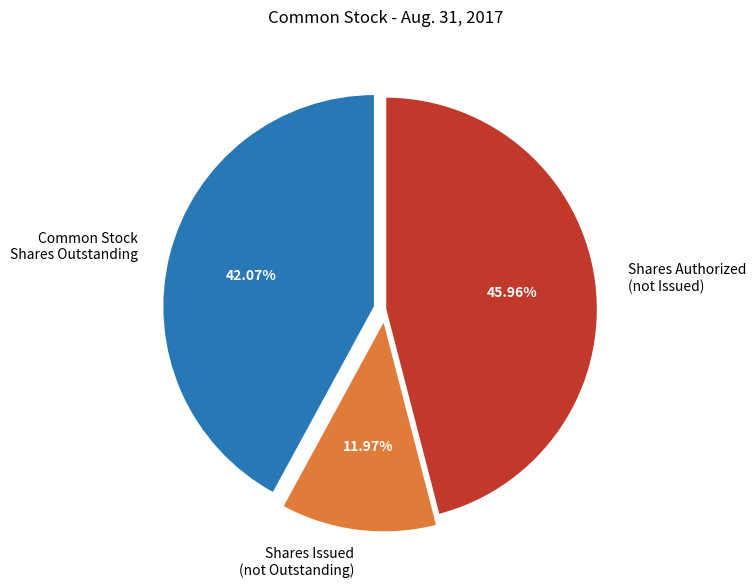

How many slices are in this pie chart?

3